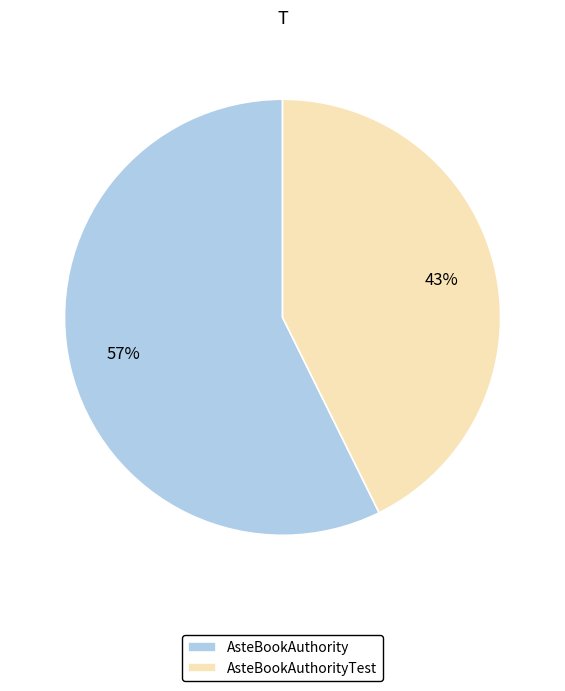

To the nearest percent, what is the combined percentage of AsteBookAuthority and AsteBookAuthorityTest?

100%